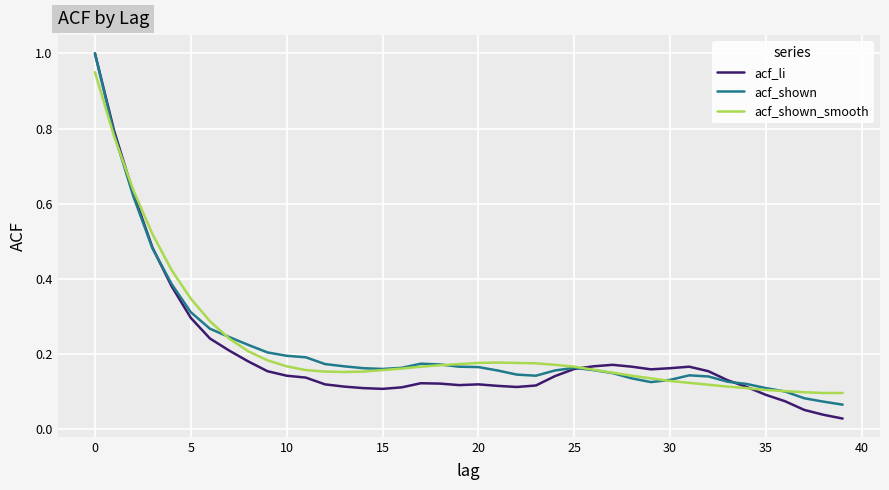

What is the highest value of the acf_li series?

1.0